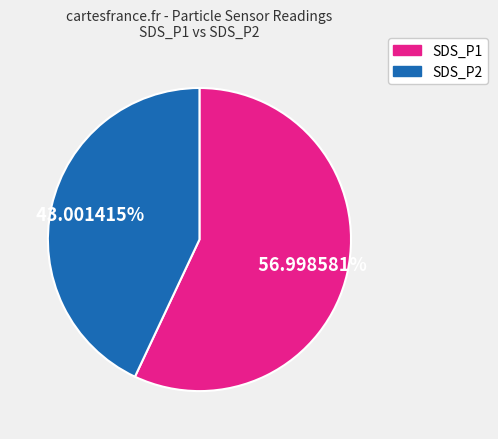

Rank the categories by value from highest to lowest.

SDS_P1, SDS_P2